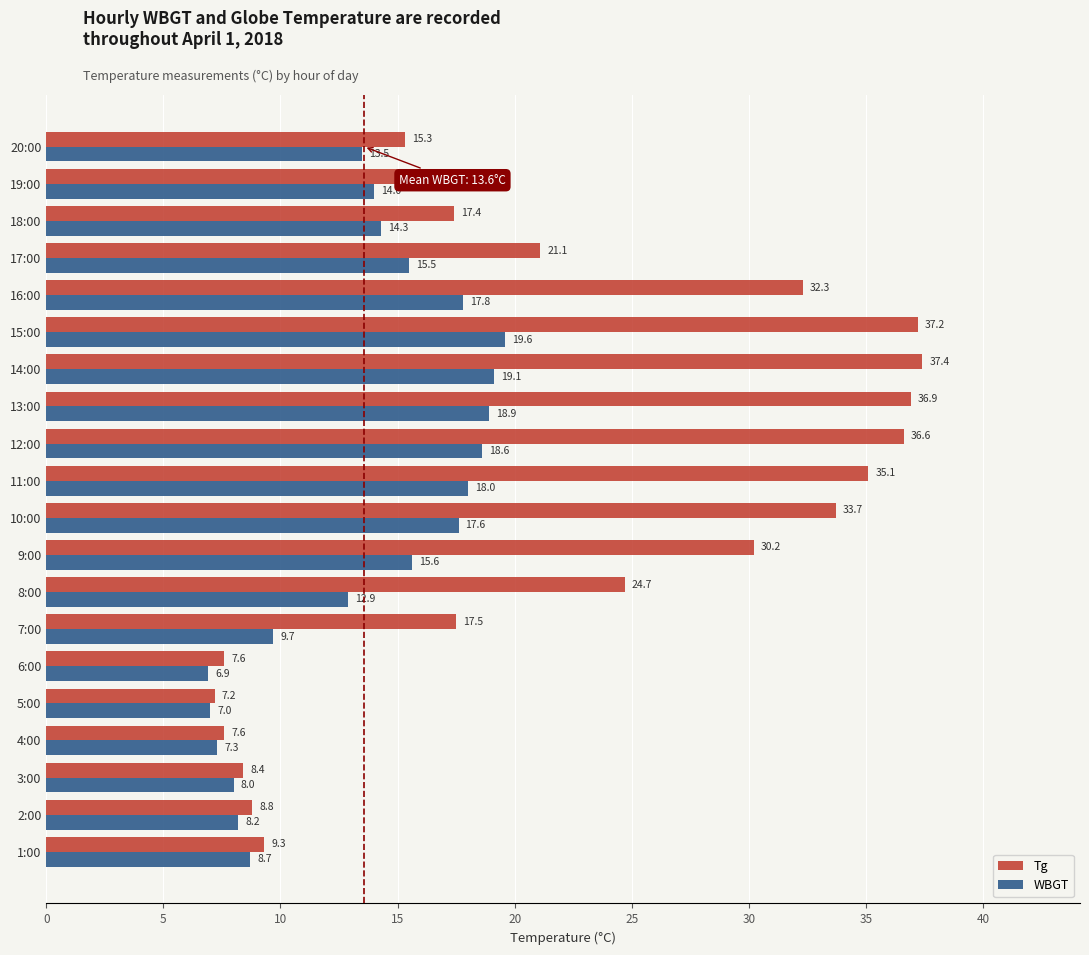

What is the total value across all series at 2:00?

17.0